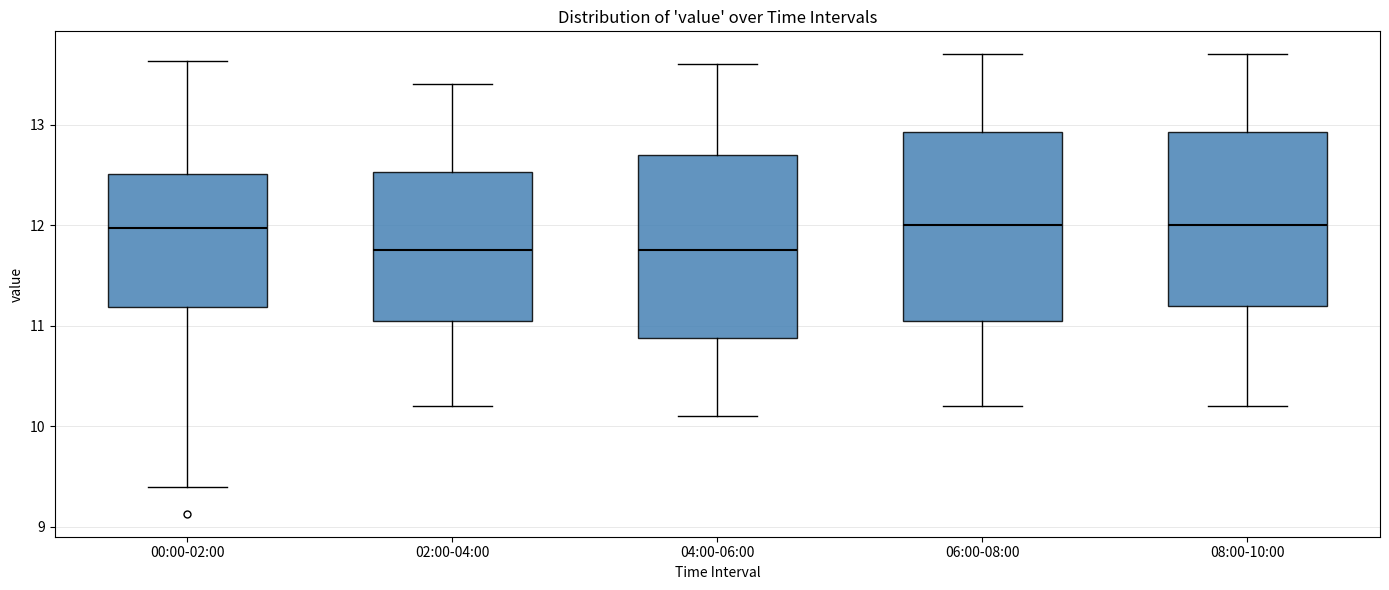

Reading left to right, transcribe this box plot: for each box, give where its median line is, the range the box spans, and where its two whiskers end, as read against the y-axis. The values are not printed on the chart, so give them approximately, as read against the axis.

00:00-02:00: median 12.0, box 11.2 to 12.5, whiskers 9.4 to 13.6
02:00-04:00: median 11.8, box 11.1 to 12.5, whiskers 10.2 to 13.4
04:00-06:00: median 11.8, box 10.9 to 12.7, whiskers 10.1 to 13.6
06:00-08:00: median 12.0, box 11.1 to 12.9, whiskers 10.2 to 13.7
08:00-10:00: median 12.0, box 11.2 to 12.9, whiskers 10.2 to 13.7